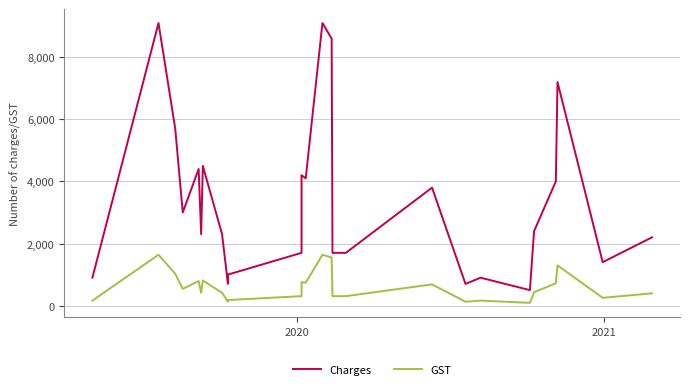

Reading left to right, what are all the values shown in this chart?

Charges: 900	9100	5700	3000	4400	2300	4500	2300	700	1000	1700	4200	4100	9100	8600	1700	1700	3800	700	900	500	2400	4000	7200	1400	2200
GST: 162	1638	1026	540	792	414	810	414	126	180	306	756	738	1638	1548	306	306	684	126	162	90	432	720	1296	252	396